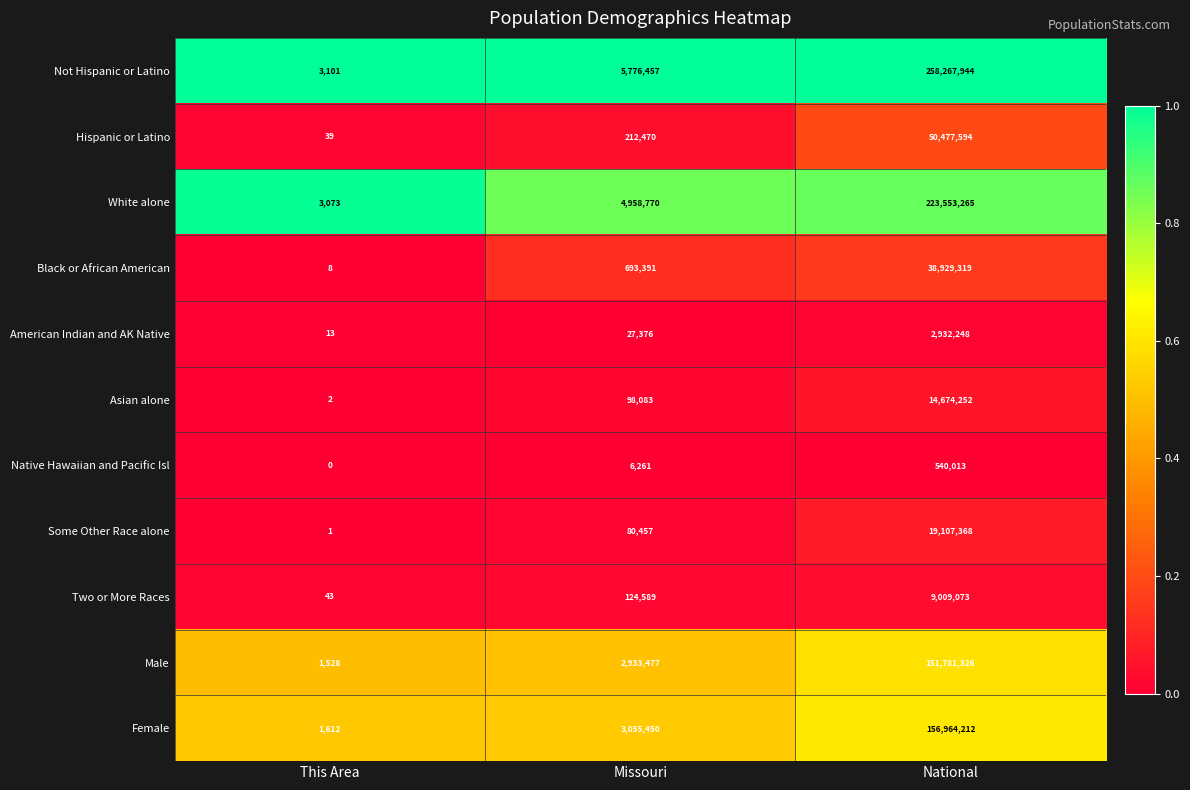

What is the average value of the Two or More Races series?

3044568